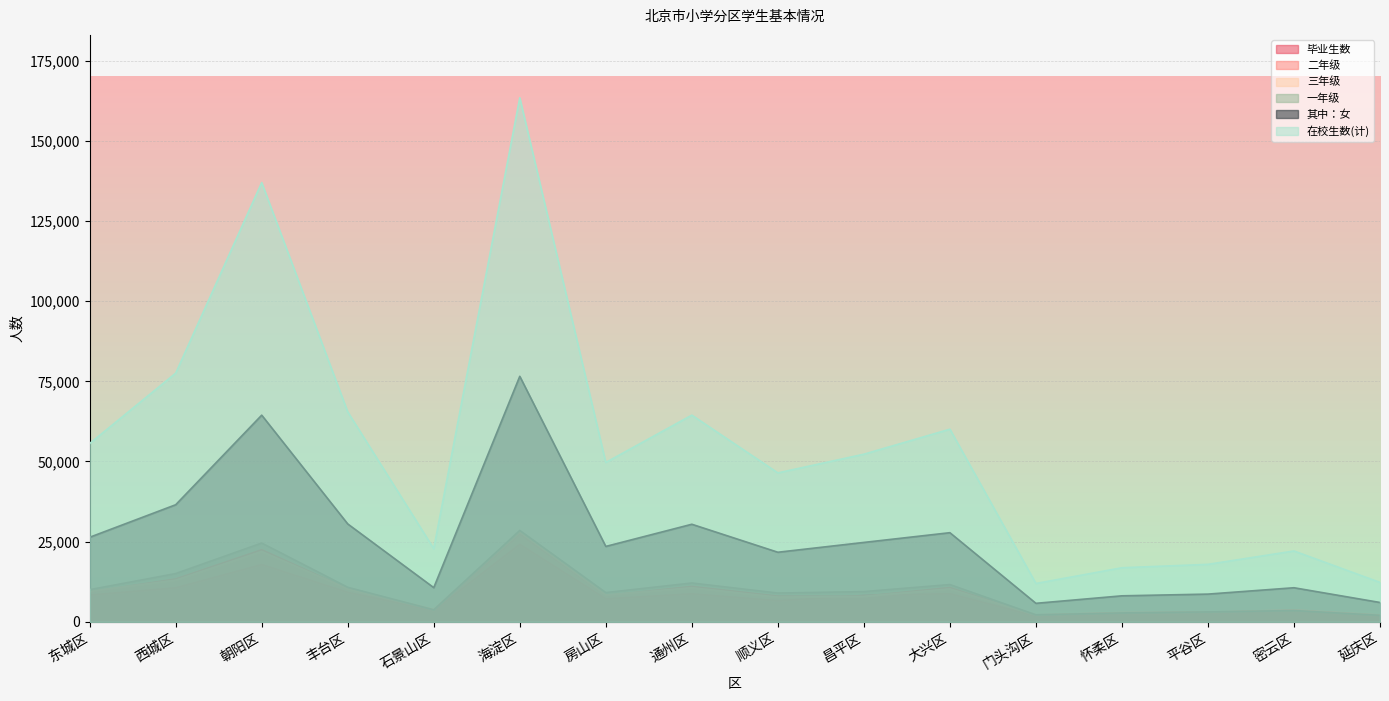

Does the chart display data point markers on the line(s)?

No